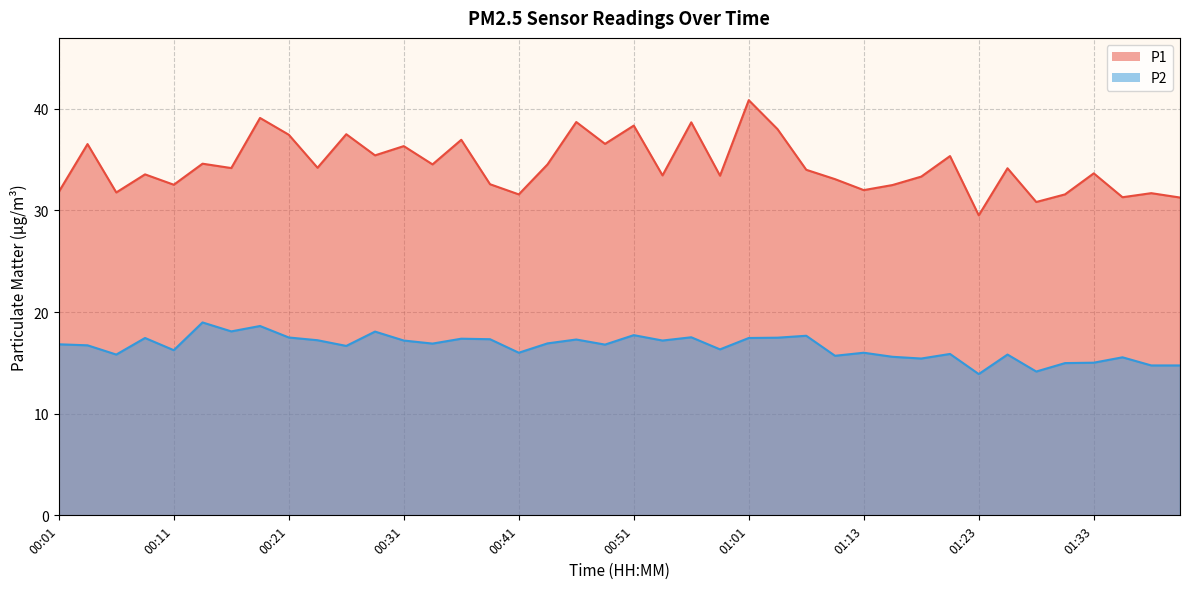

Reading right to left, transcribe all the data shown in this chart.

P1: 31.3	31.7	31.3	33.6	31.6	30.8	34.1	29.5	35.4	33.3	32.5	32.0	33.1	34.0	38.0	40.9	33.4	38.7	33.5	38.4	36.5	38.7	34.5	31.6	32.6	37.0	34.5	36.3	35.4	37.5	34.2	37.5	39.1	34.2	34.6	32.5	33.5	31.8	36.5	31.8
P2: 14.8	14.8	15.6	15.0	15.0	14.2	15.8	13.9	15.9	15.4	15.6	16.0	15.7	17.7	17.5	17.4	16.3	17.5	17.2	17.7	16.8	17.3	16.9	16.0	17.3	17.4	16.9	17.2	18.1	16.7	17.2	17.5	18.6	18.1	19.0	16.2	17.4	15.8	16.7	16.8